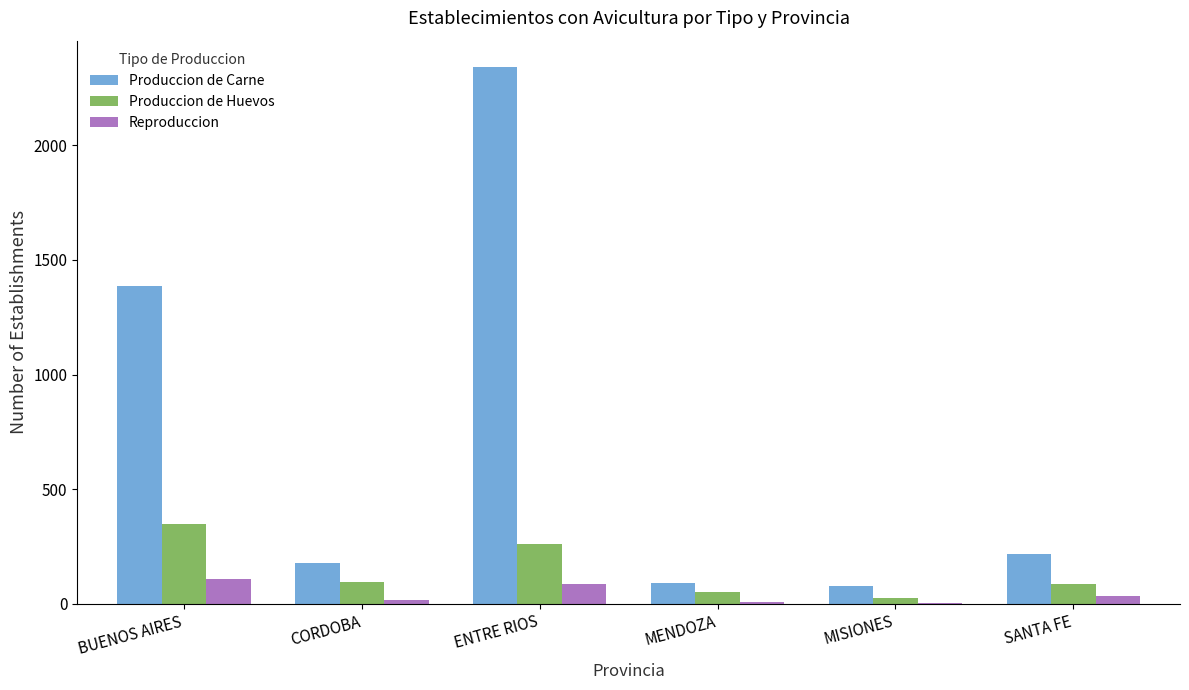

What is the highest value of the Reproduccion series?

109